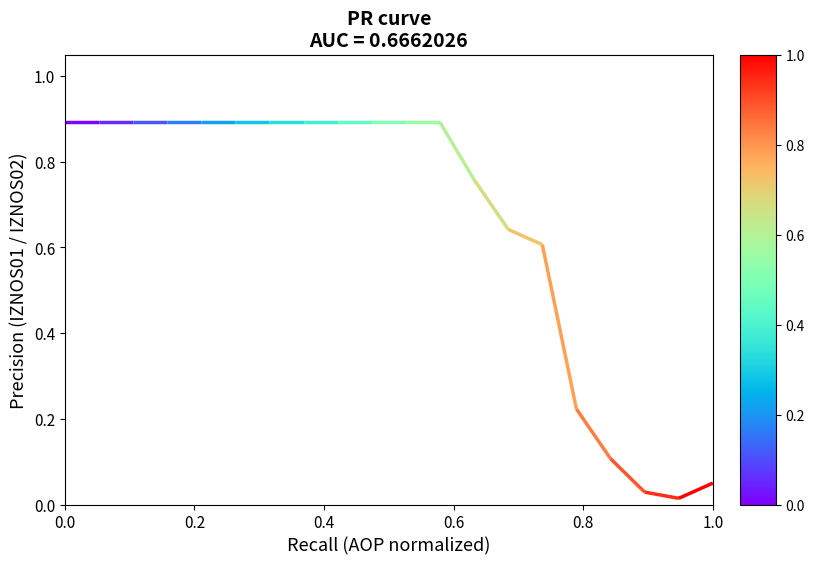

How many interior local valleys (lower than both neighbors) does the data have?

1